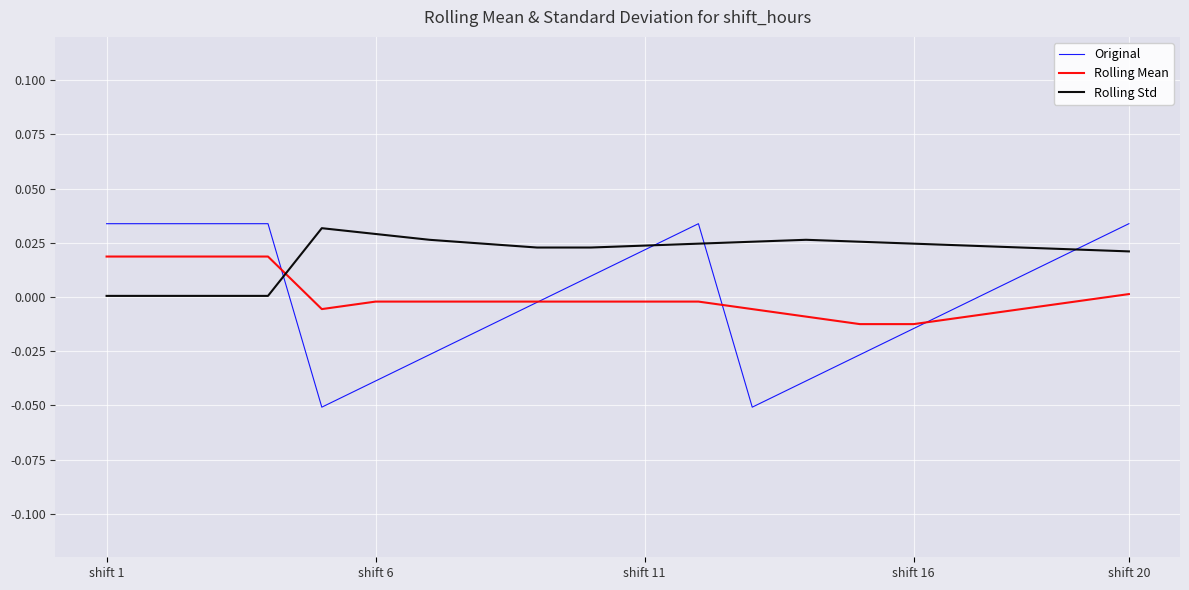

Which series has the widest spread of values?

Original